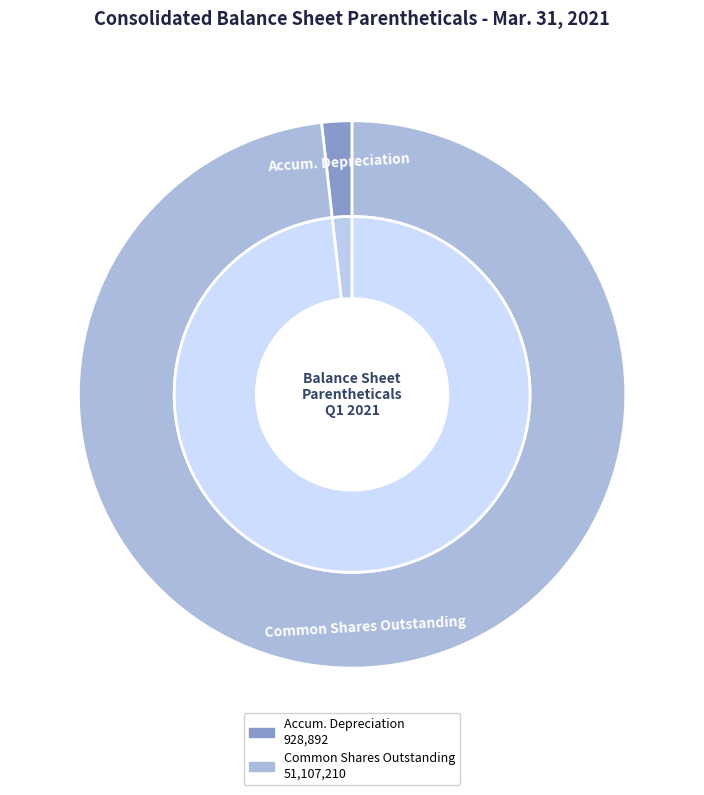

What percentage is the Property and equipment, accumulated depreciation slice, to the nearest percent?

2%